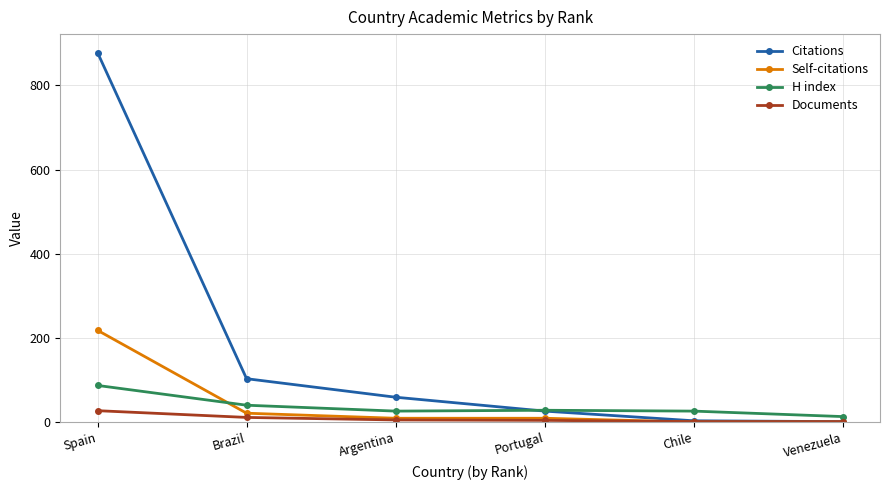

What is the value of the Citations point at the 6th from the left?

1